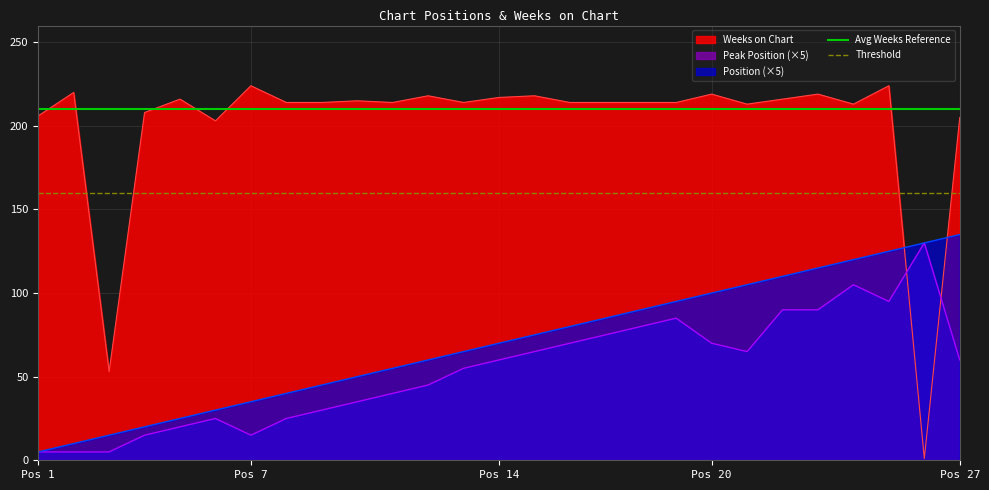

Is it true that Weeks on Chart equals 289 at Pos 20?

False